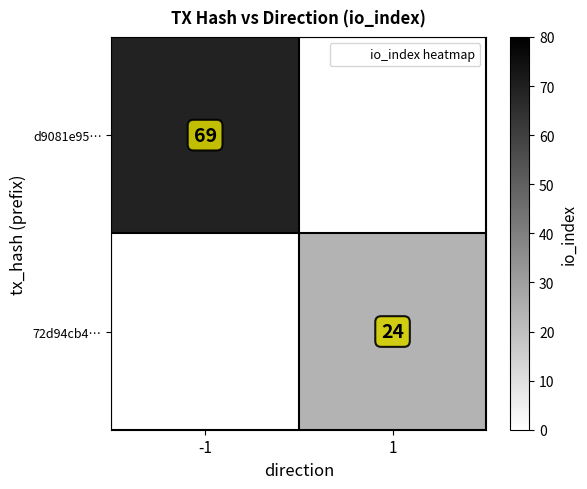

List the series in order of their overall mean, highest first.

d9081e95…, 72d94cb4…